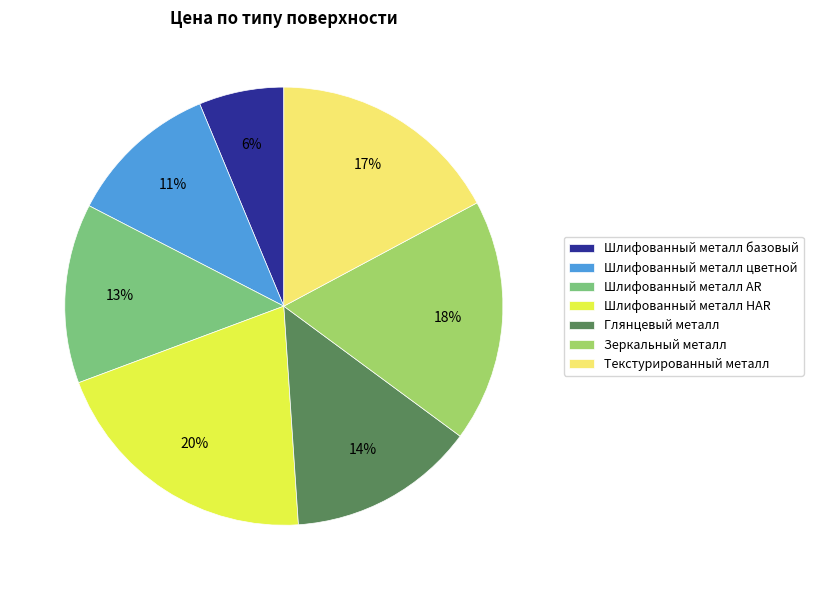

Is Шлифованный металл HAR the majority of the pie?

No